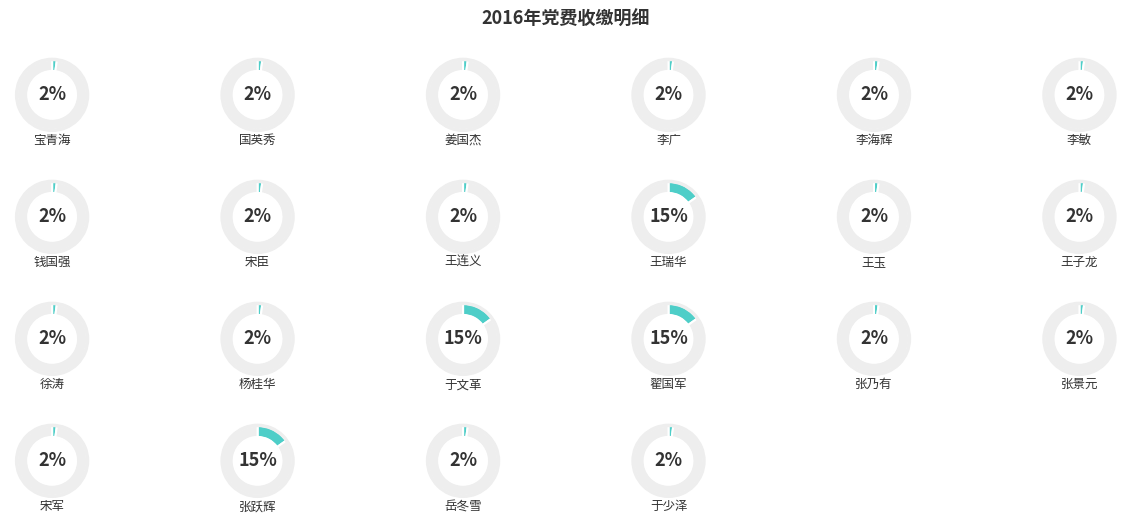

What percentage is the 王连义 slice, to the nearest percent?

2%